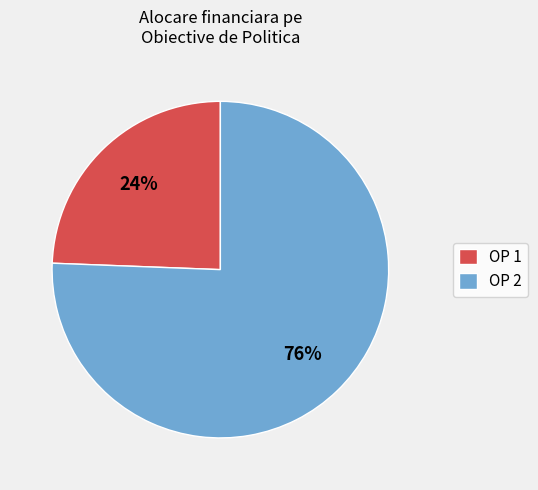

Is there a majority slice in this chart?

Yes